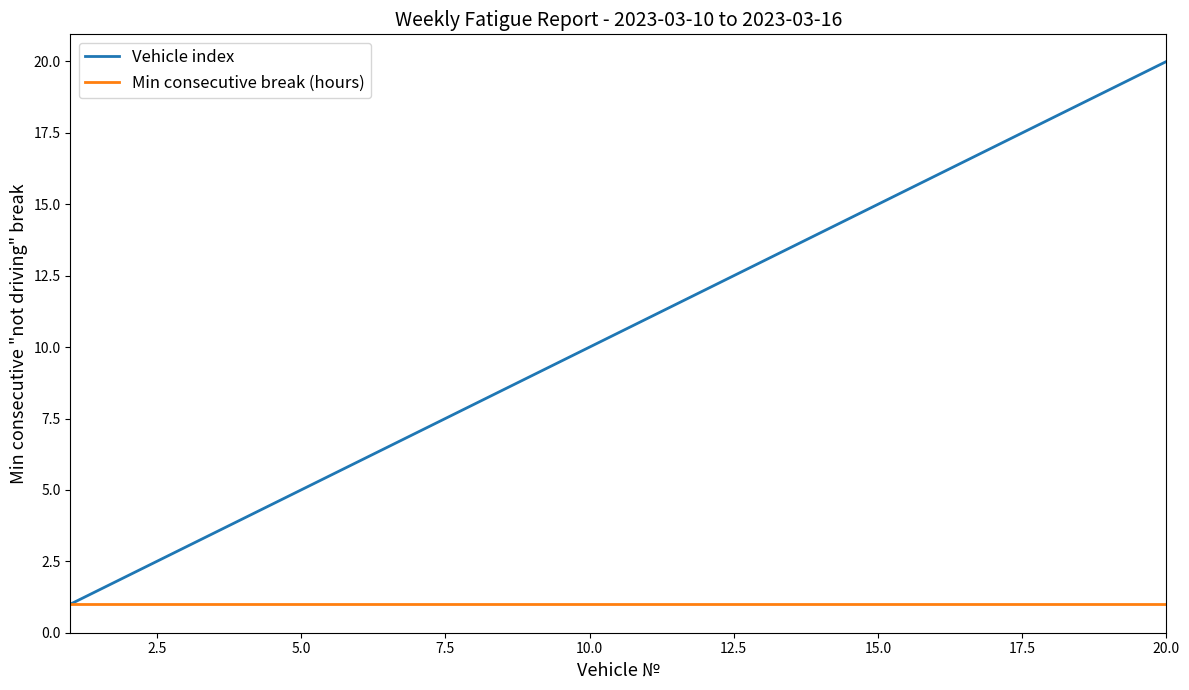

Which series has the widest spread of values?

Vehicle index